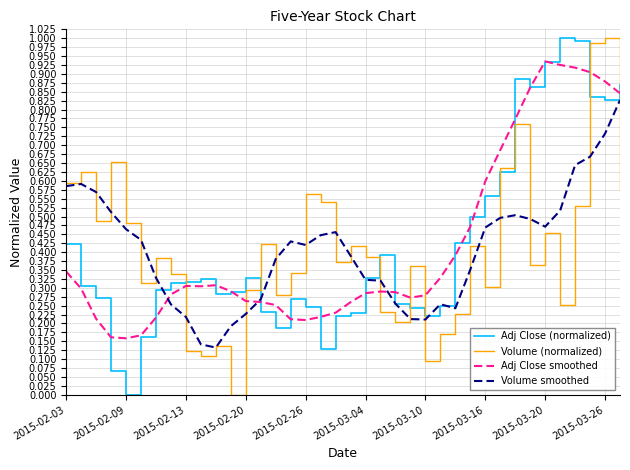

Which series ends up on top after the final intersection of Volume (normalized) and Adj Close smoothed?

Adj Close smoothed